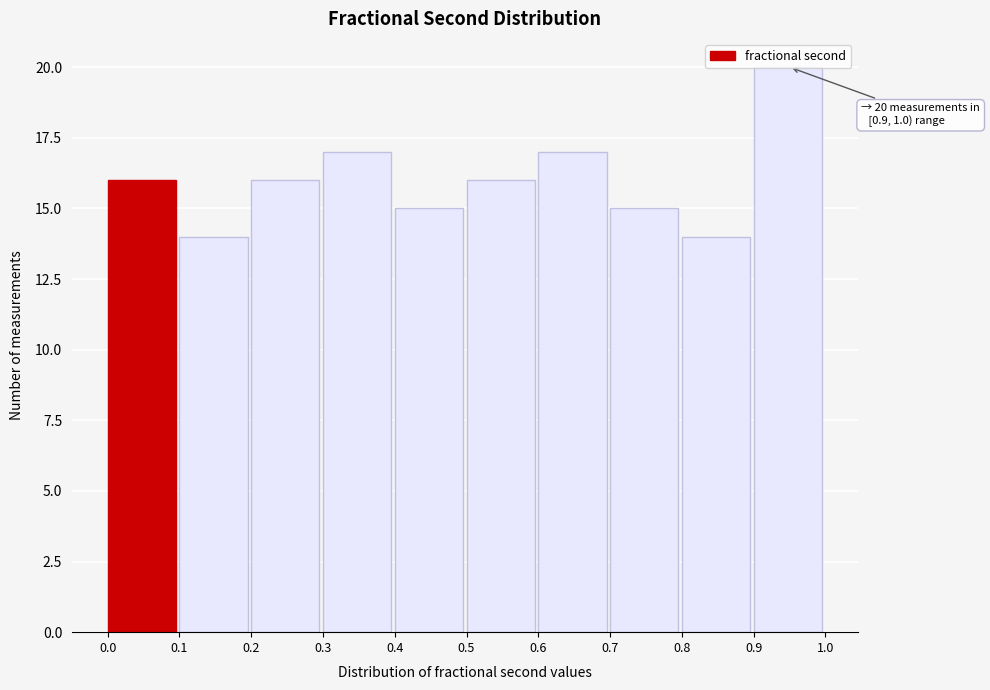

Over which range of the x-axis is the bar tallest?

0.9 to 1.0